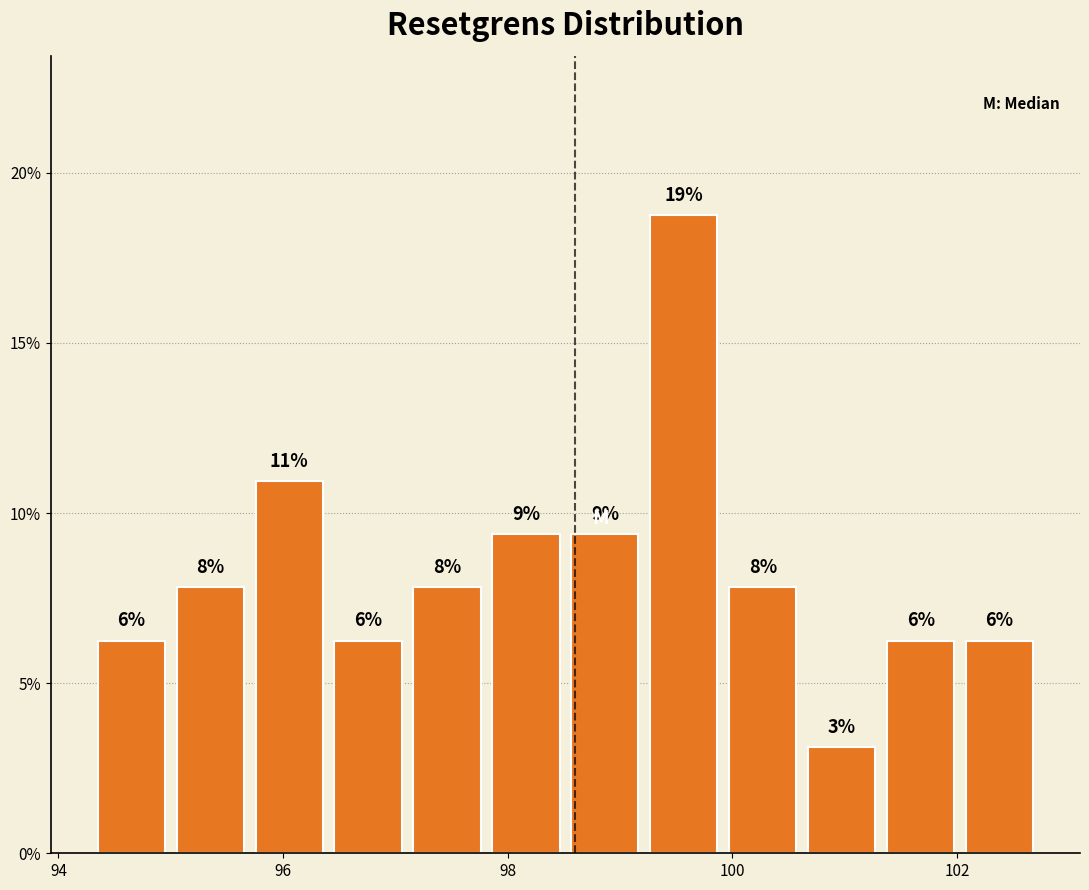

Read against the x-axis, roughly where is the centre of the tallest bar?

99.6